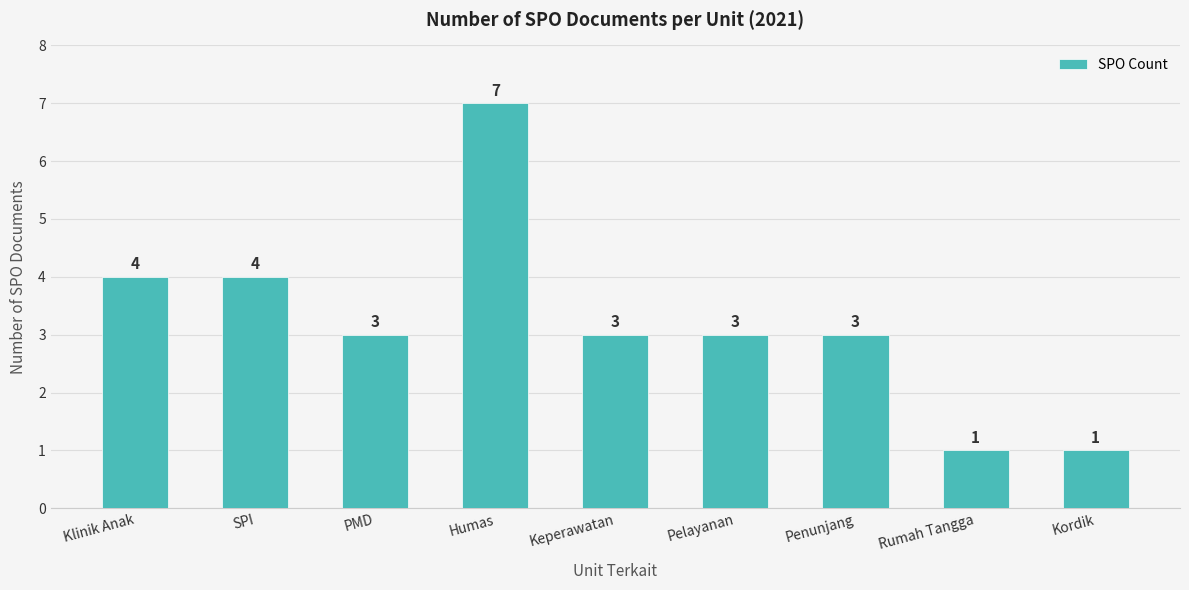

The chart shows a value of 3 at Penunjang. True or false?

True